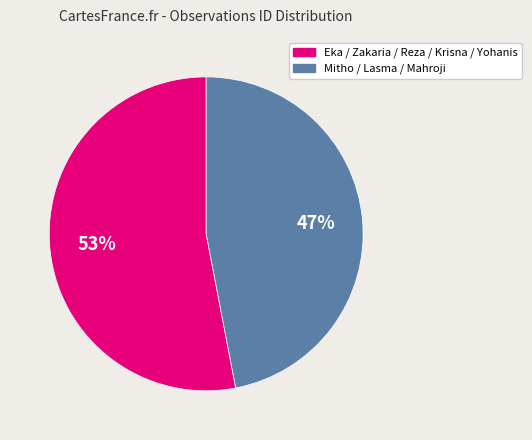

To the nearest percent, what is the difference between the largest and smallest slice percentages?

6%